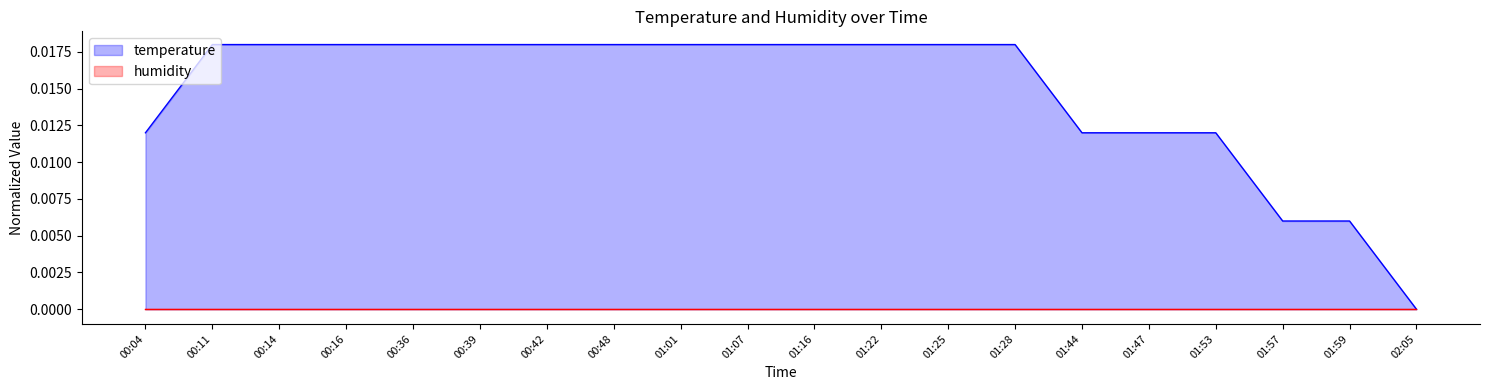

Where is the data nearest to the value 0?

02:05